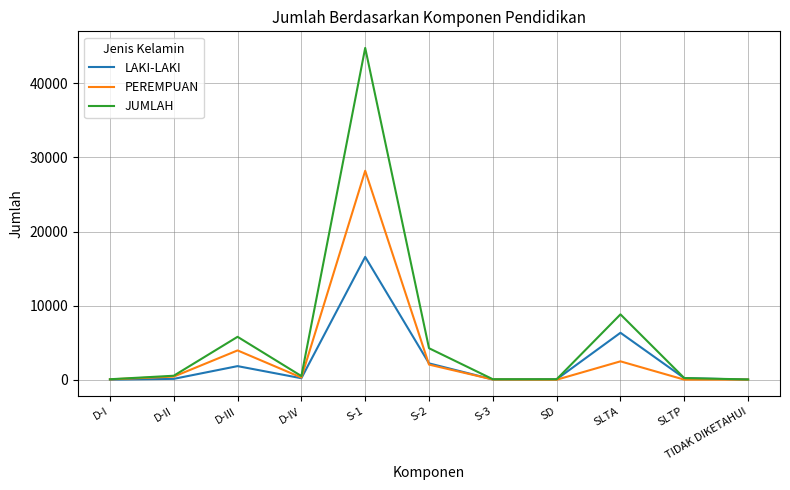

What are all the series names shown in the legend?

LAKI-LAKI, PEREMPUAN, JUMLAH